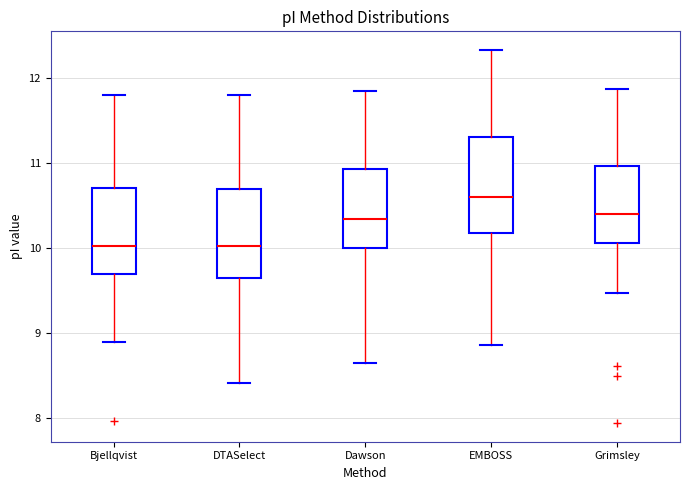

Which box has the highest median line?

EMBOSS